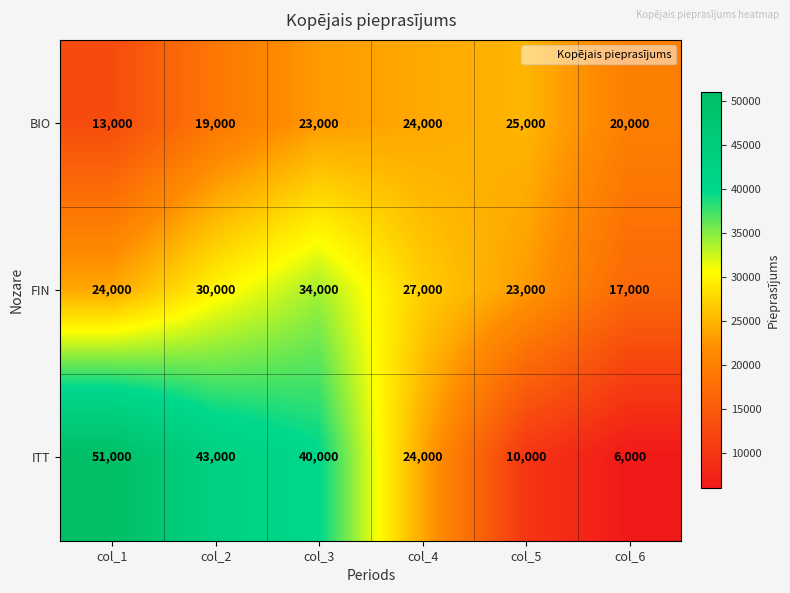

True or false: FIN has a value of 23000 at col_5.

True